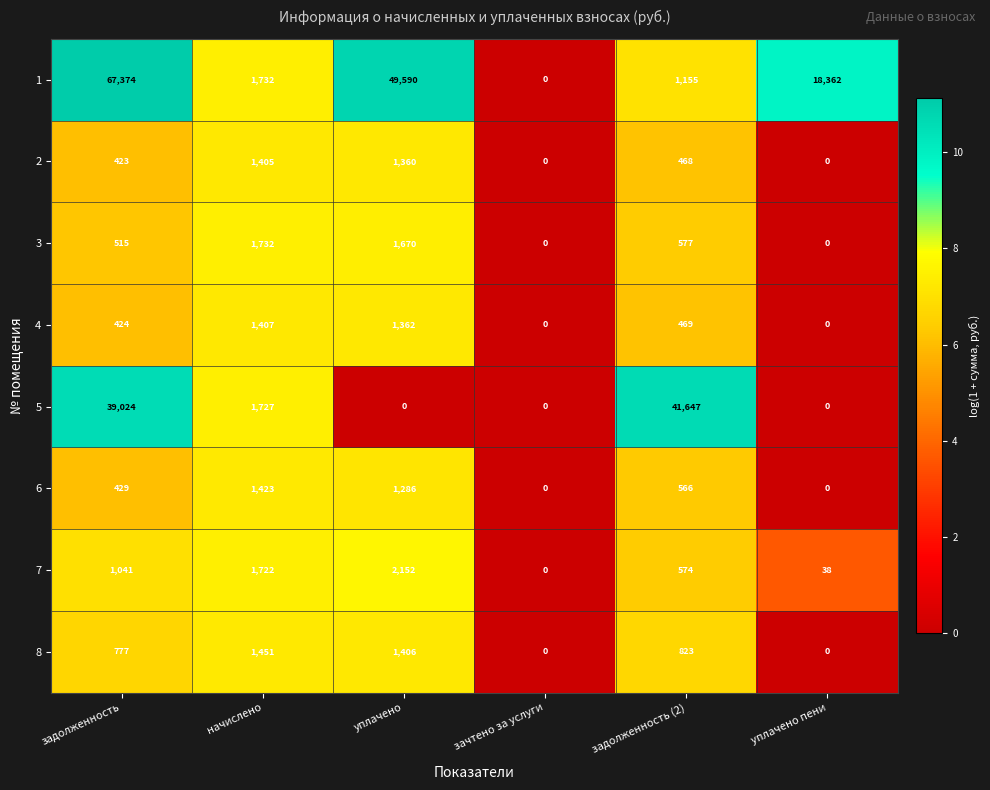

What is the spread (max minus min) of values at уплачено?

49590